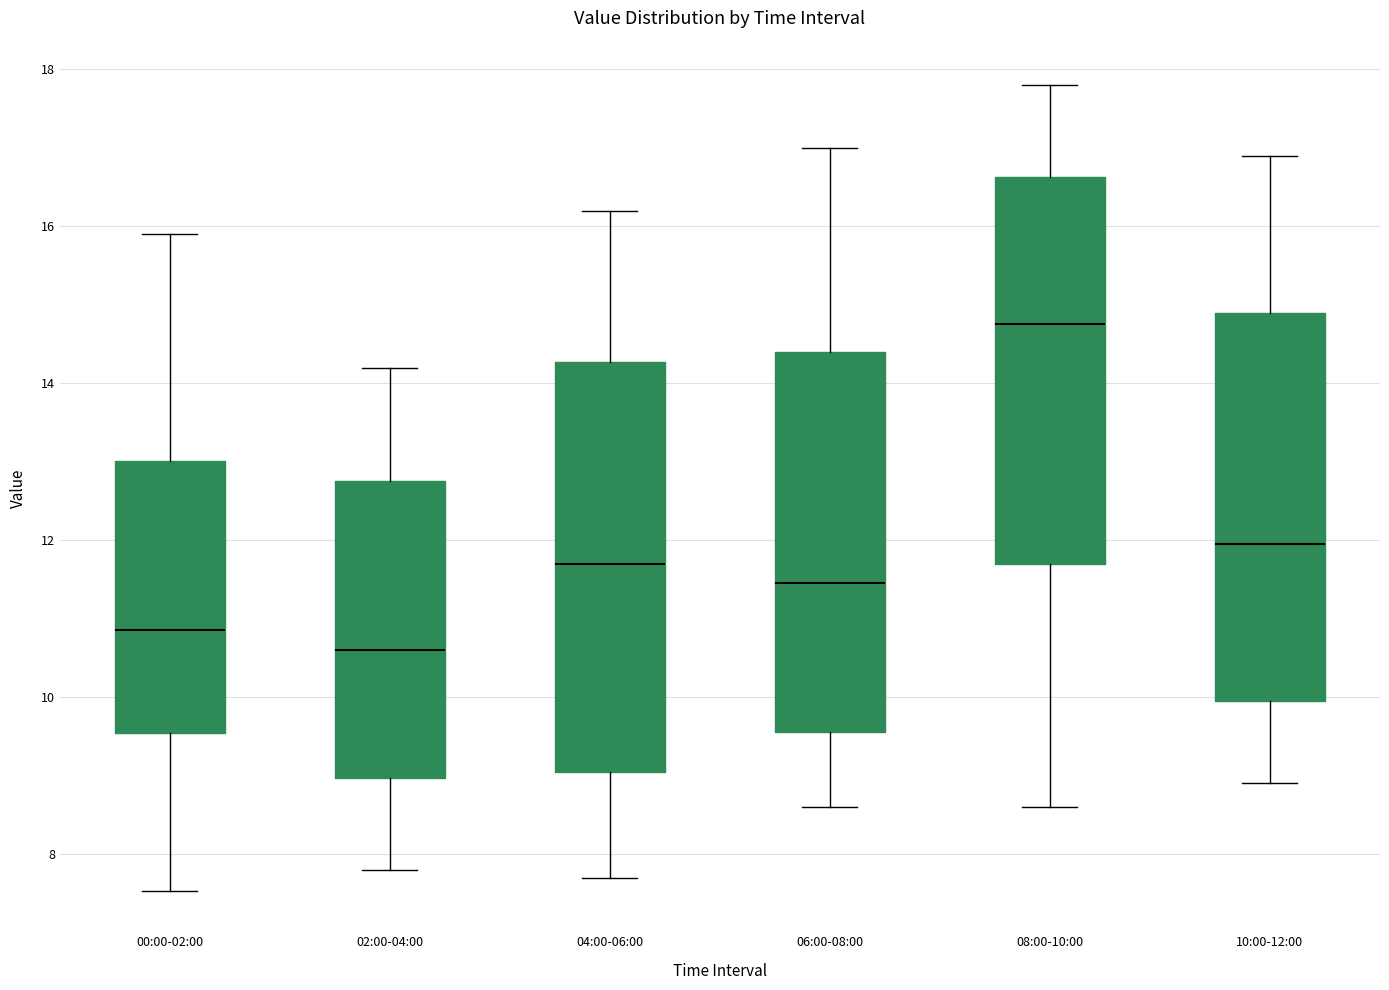

Reading left to right, read every box against the y-axis: the position of its median line, the range the box covers, and the ends of its whiskers. The values are not printed on the chart, so give them approximately, as read against the axis.

00:00-02:00: median 10.8, box 9.6 to 13.0, whiskers 7.6 to 16.0
02:00-04:00: median 10.6, box 9.0 to 12.8, whiskers 7.8 to 14.2
04:00-06:00: median 11.8, box 9.0 to 14.2, whiskers 7.8 to 16.2
06:00-08:00: median 11.4, box 9.6 to 14.4, whiskers 8.6 to 17.0
08:00-10:00: median 14.8, box 11.8 to 16.6, whiskers 8.6 to 17.8
10:00-12:00: median 12.0, box 10.0 to 15.0, whiskers 9.0 to 17.0